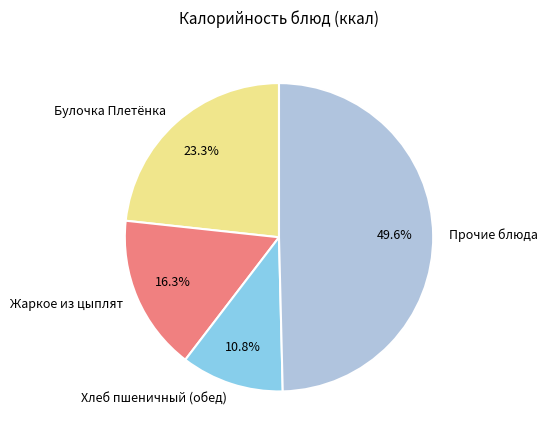

Which has a higher value, Жаркое из цыплят or Хлеб пшеничный (обед)?

Жаркое из цыплят